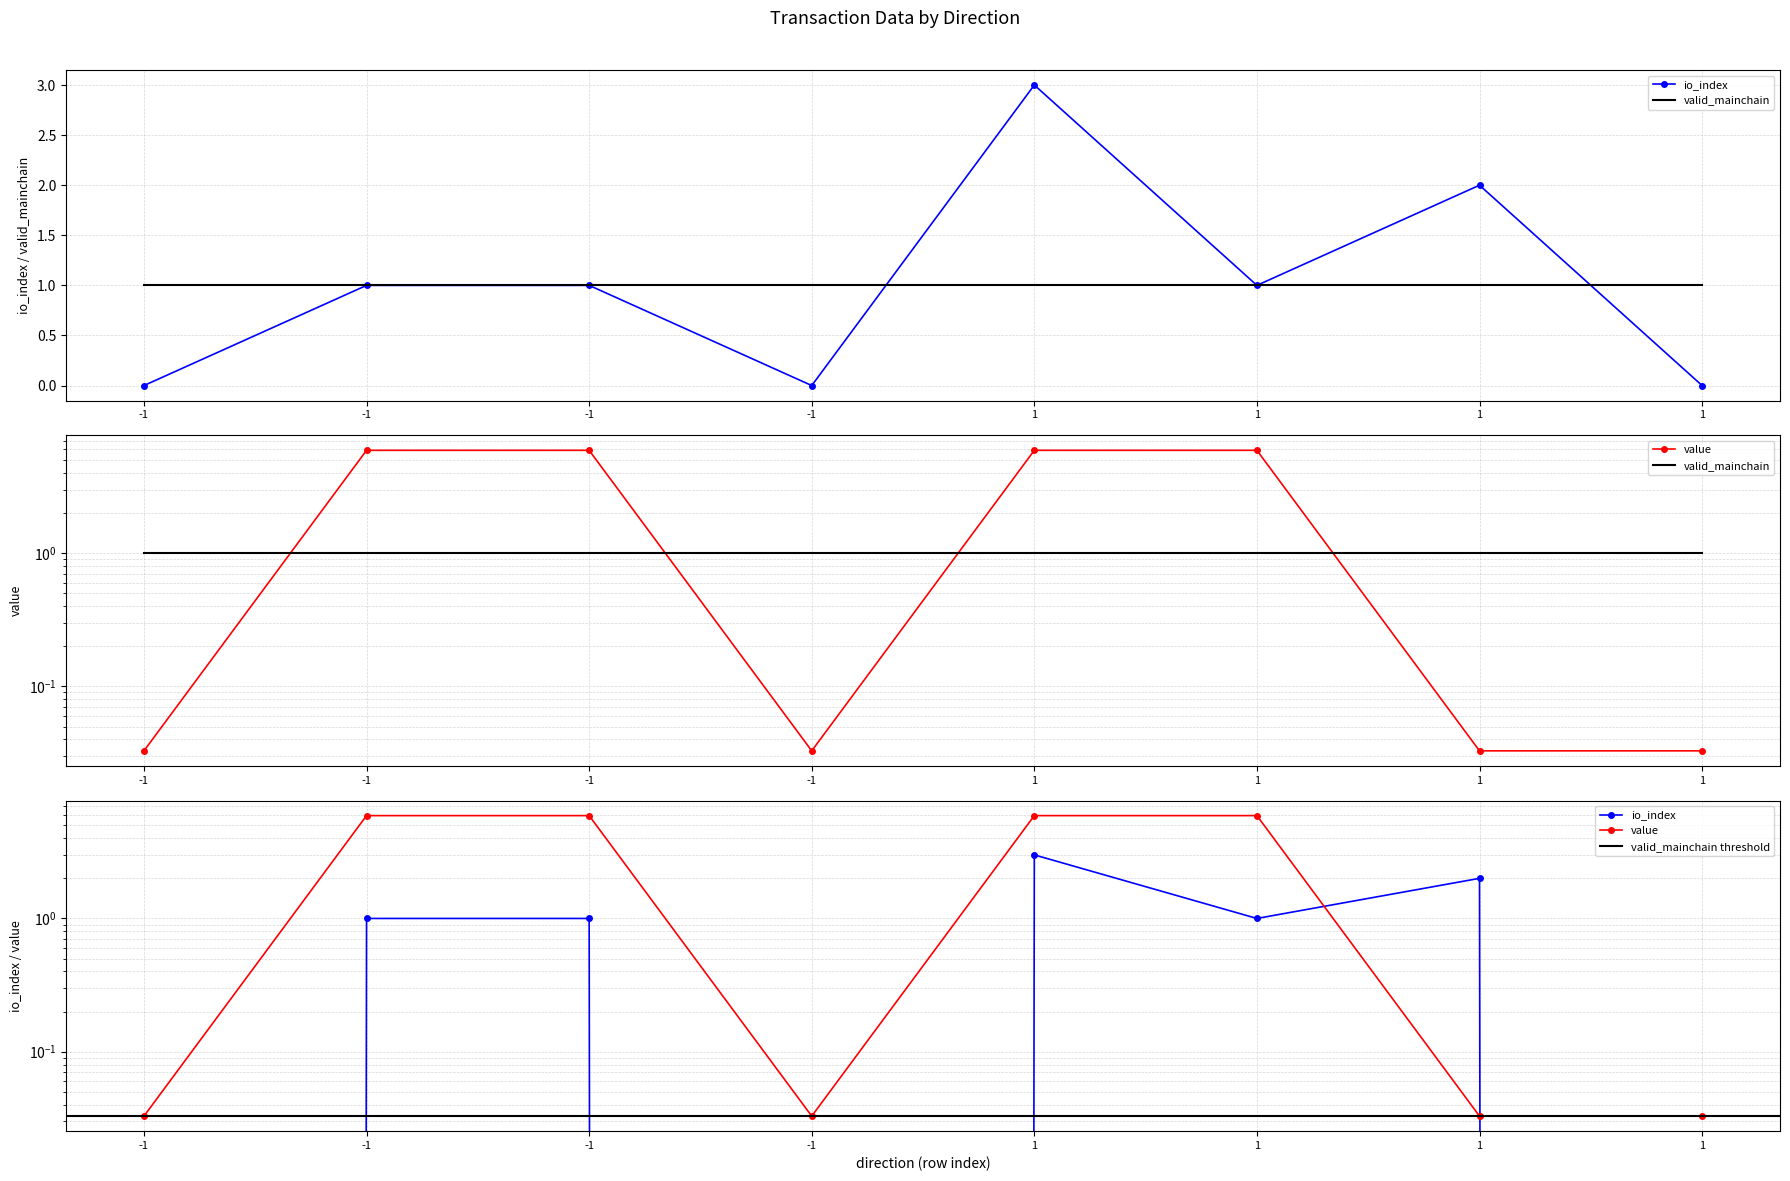

How many interior local peaks does the io_index series have?

2